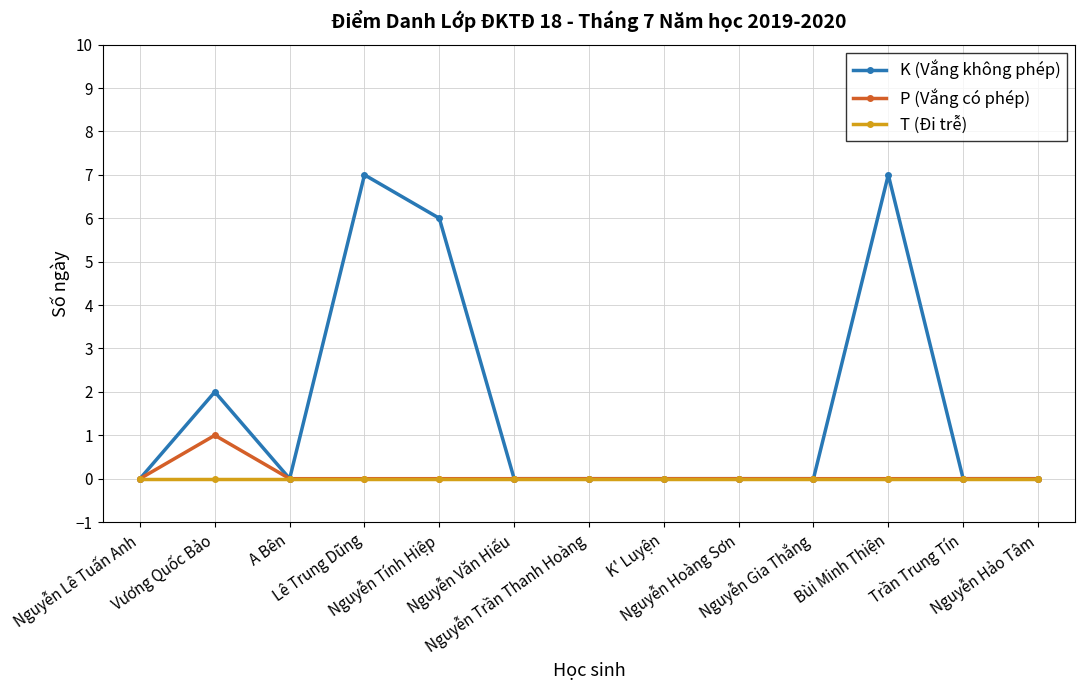

Which series has the widest spread of values?

K (Vắng không phép)